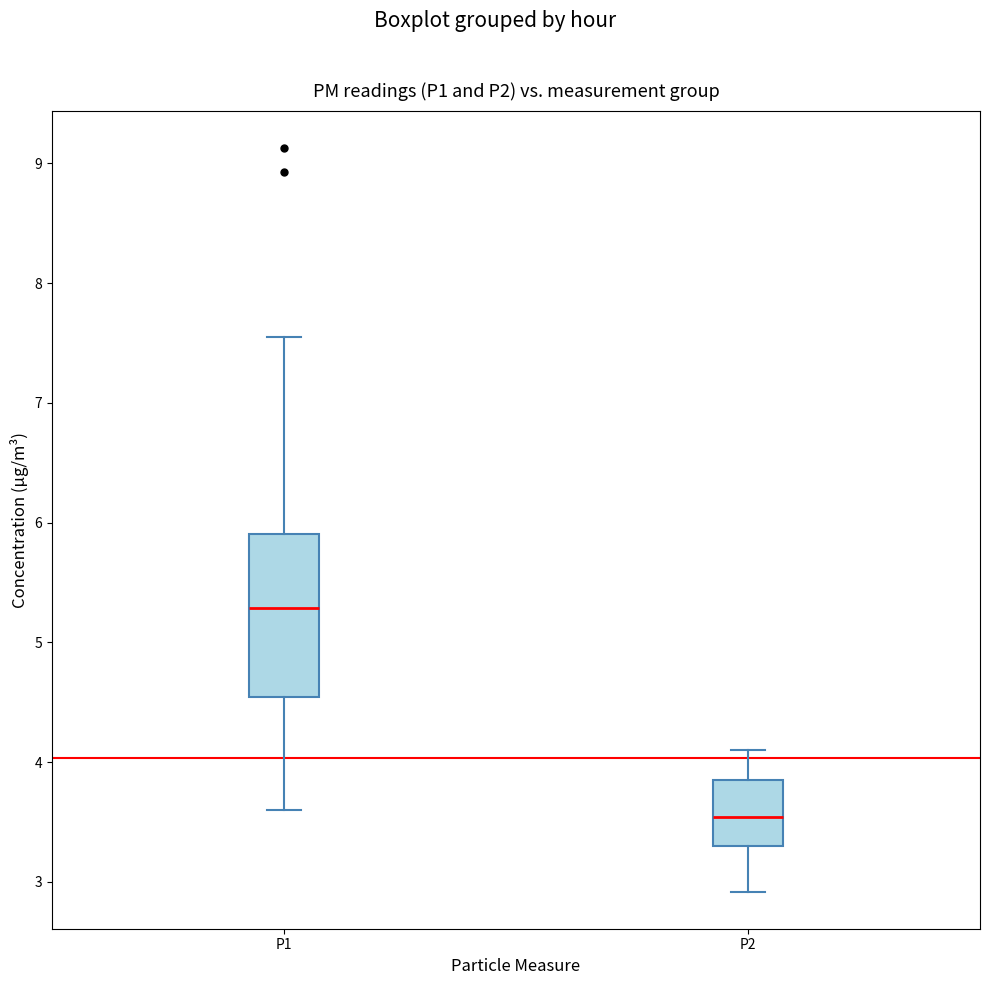

Where is the upper edge of the box for P1 on the y-axis? The values are not printed on the chart, so give them approximately, as read against the axis.

5.9